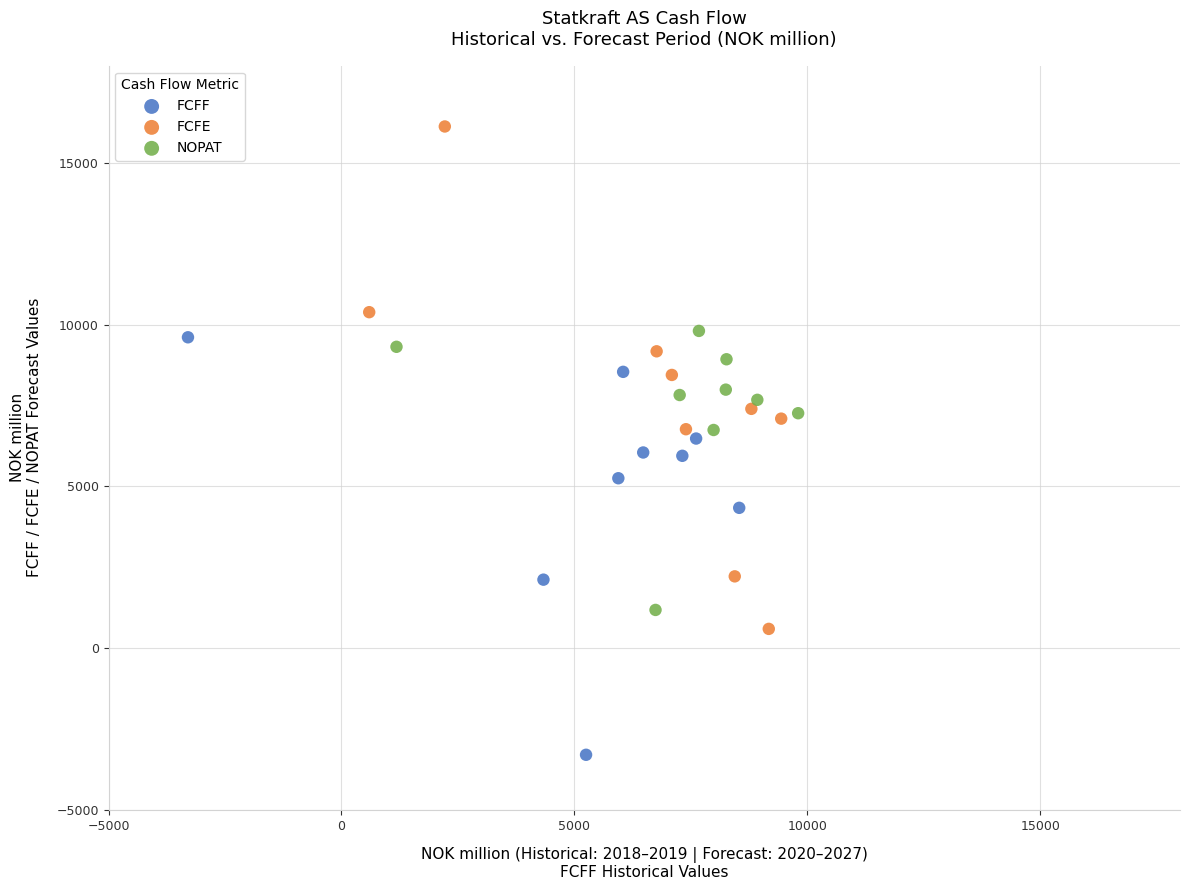

Which series contains the lowest Y value?

FCFF